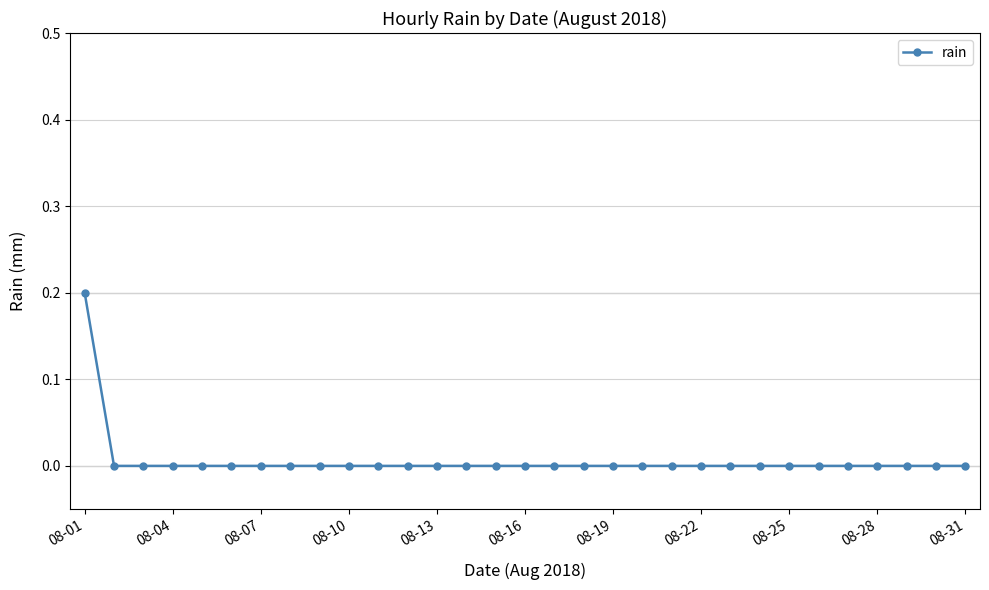

The value at 08-07 is 0.1. True or false?

False